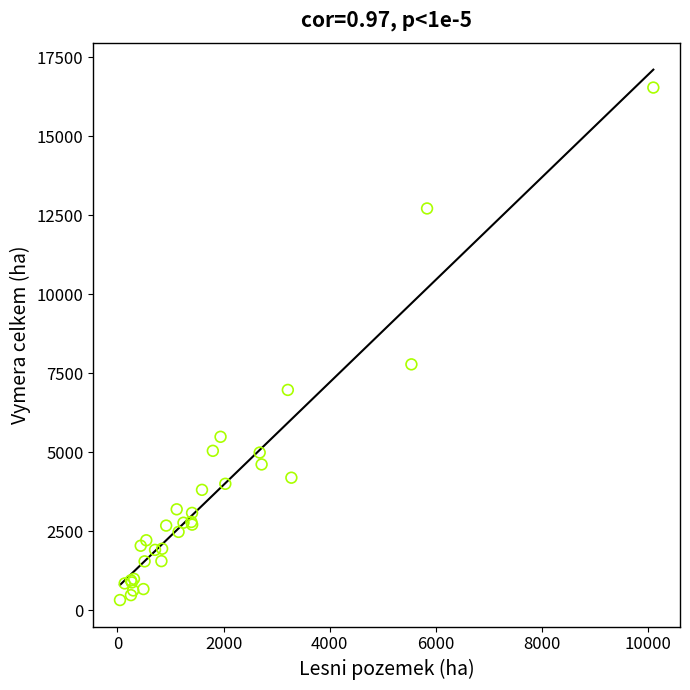

What Y value in the scatter plot is closest to 8434?

7784.0